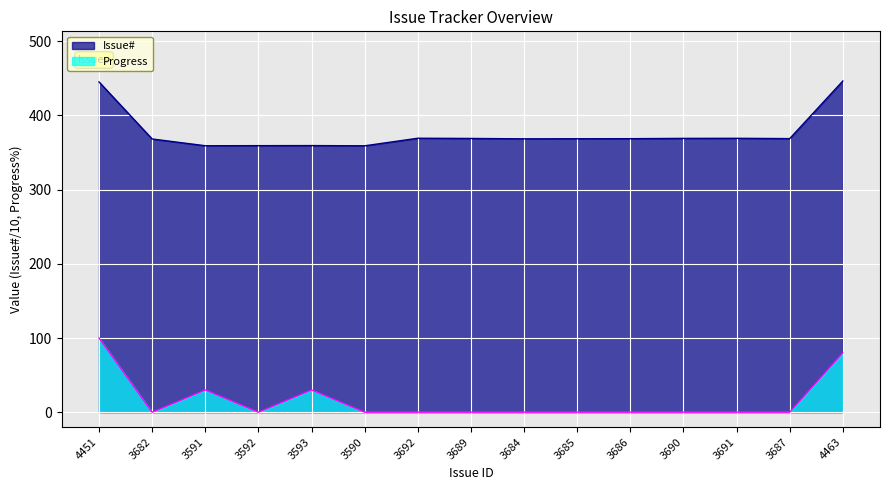

What is the spread (max minus min) of values at 3686?

368.6